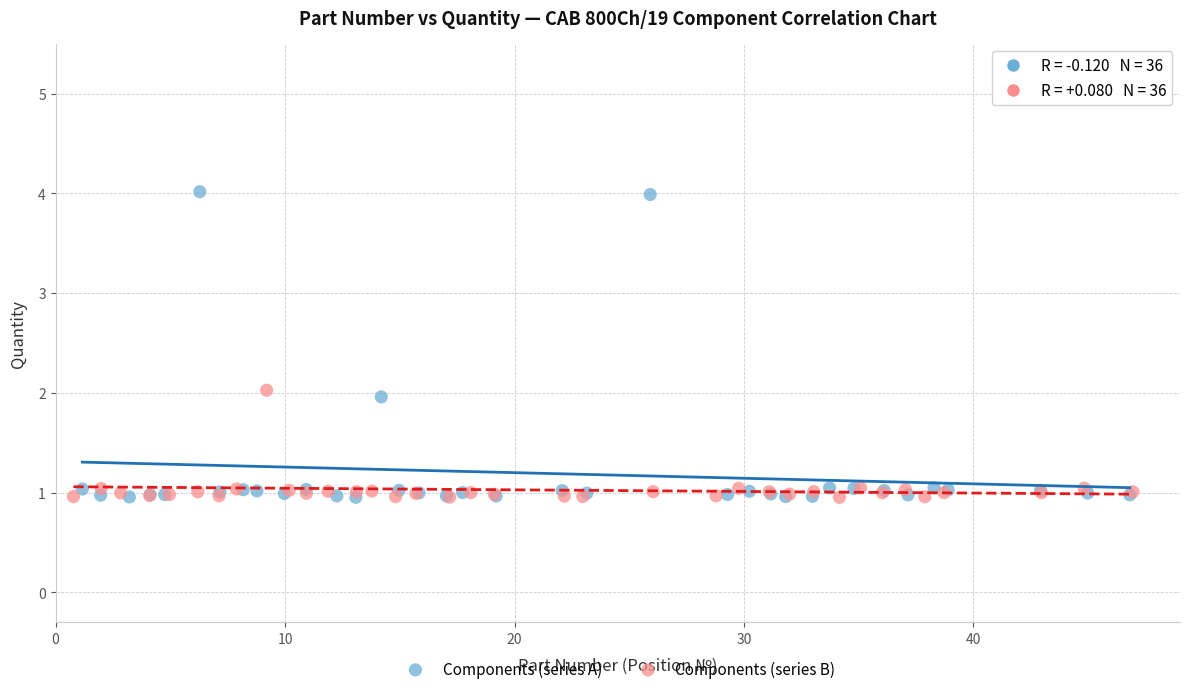

What are all the series names shown in the legend?

Components (series A), Components (series B)